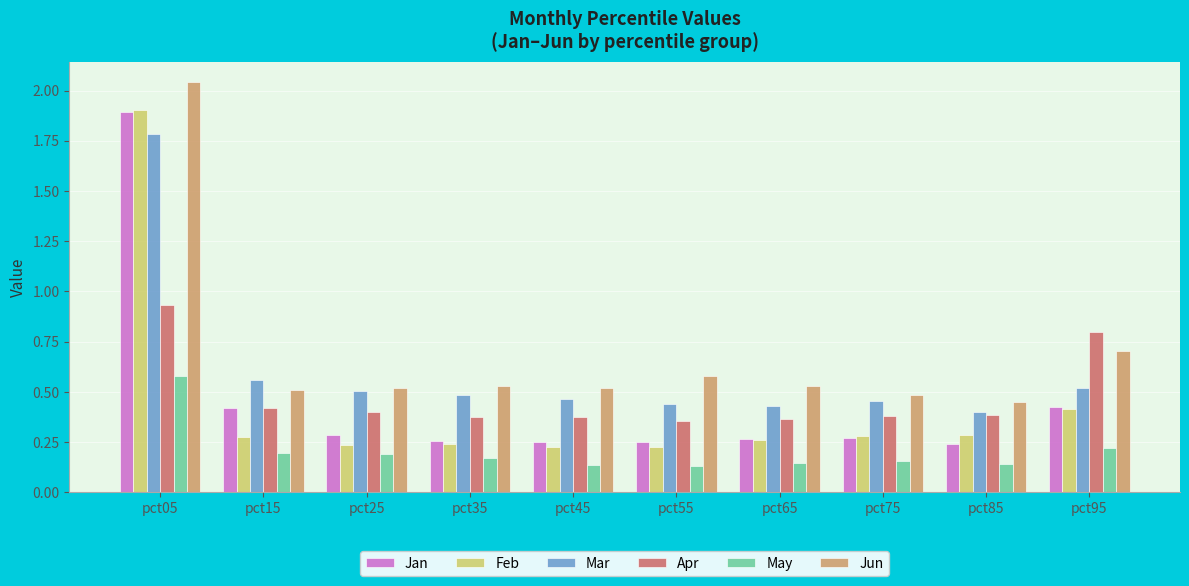

Are the bars horizontal?

No